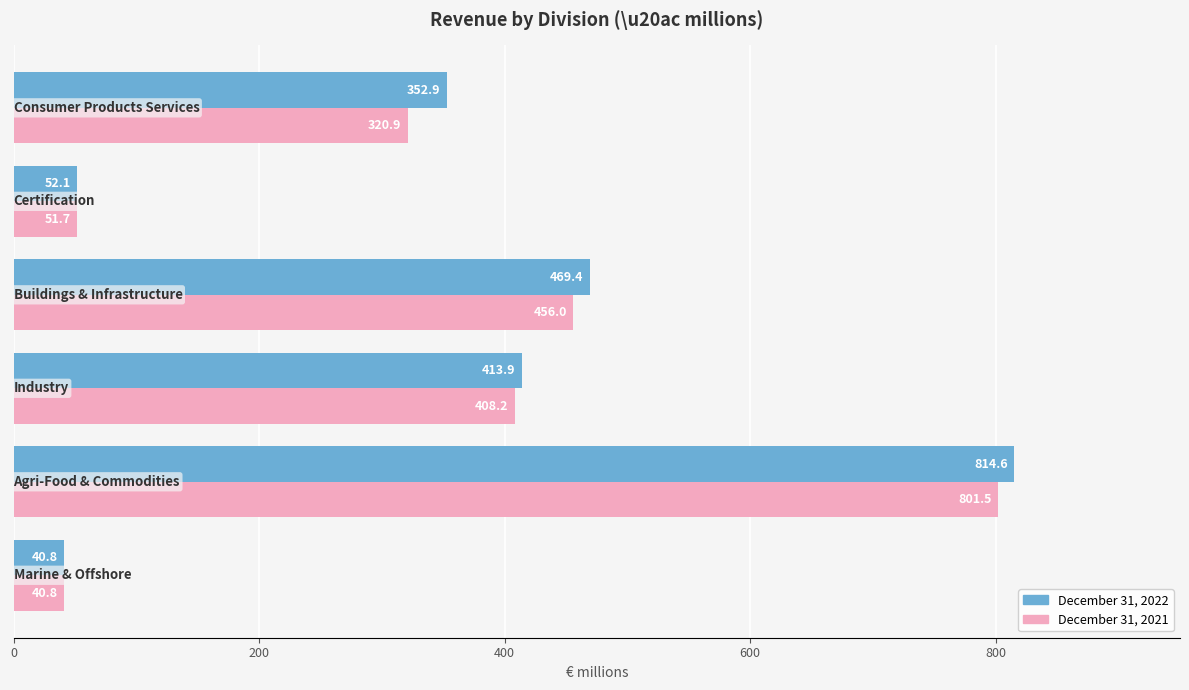

What is the average value of the December 31, 2022 series?

357.3